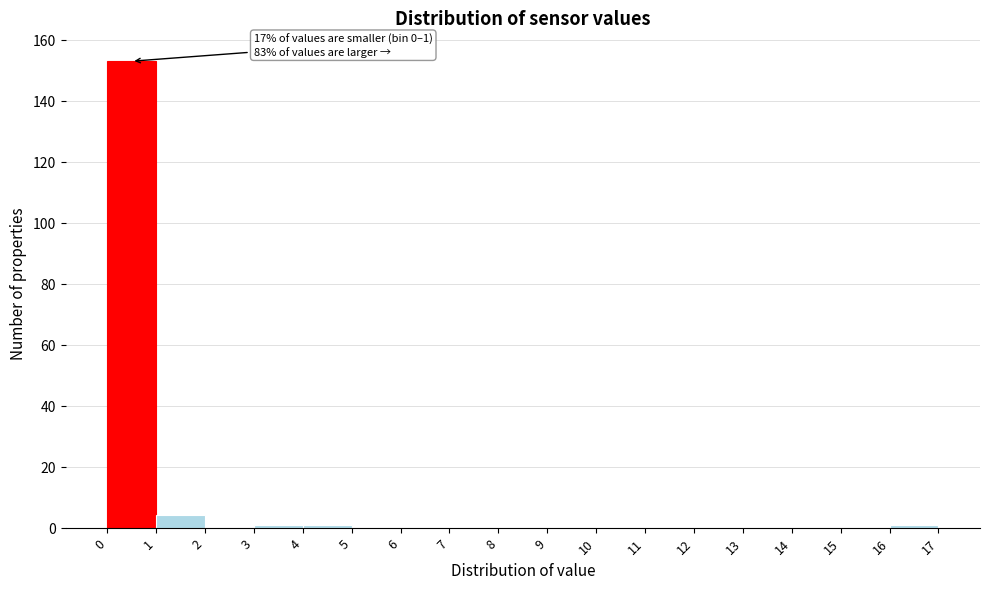

Over which range of the x-axis is the bar tallest?

0 to 1